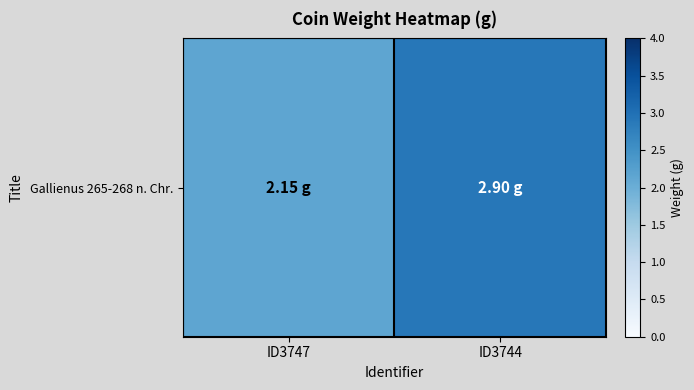

What is the maximum value shown in the chart?

2.9